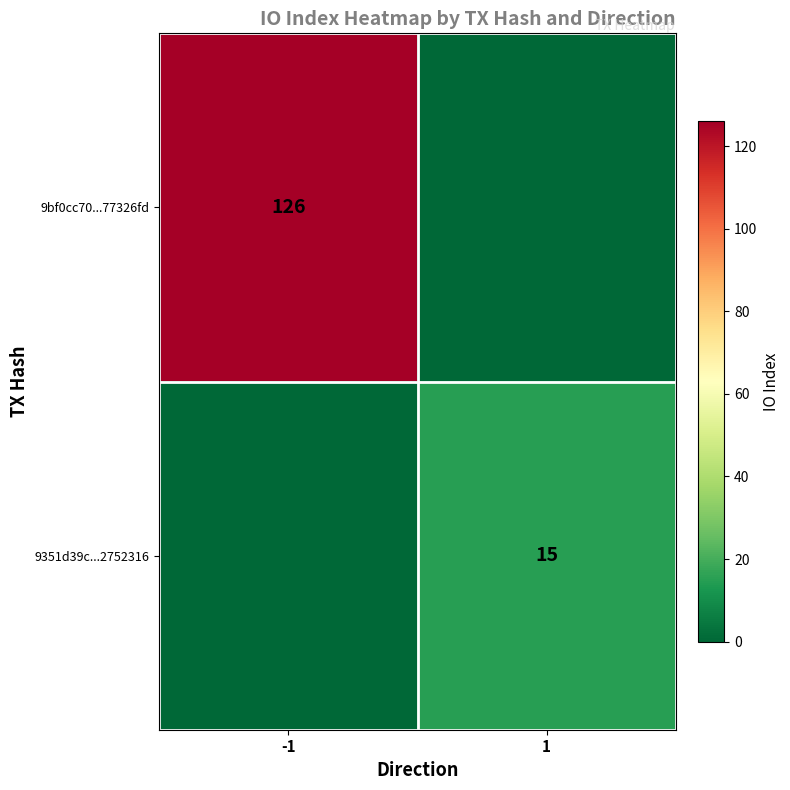

The value of 9bf0cc70...77326fd at -1 is 57. True or false?

False